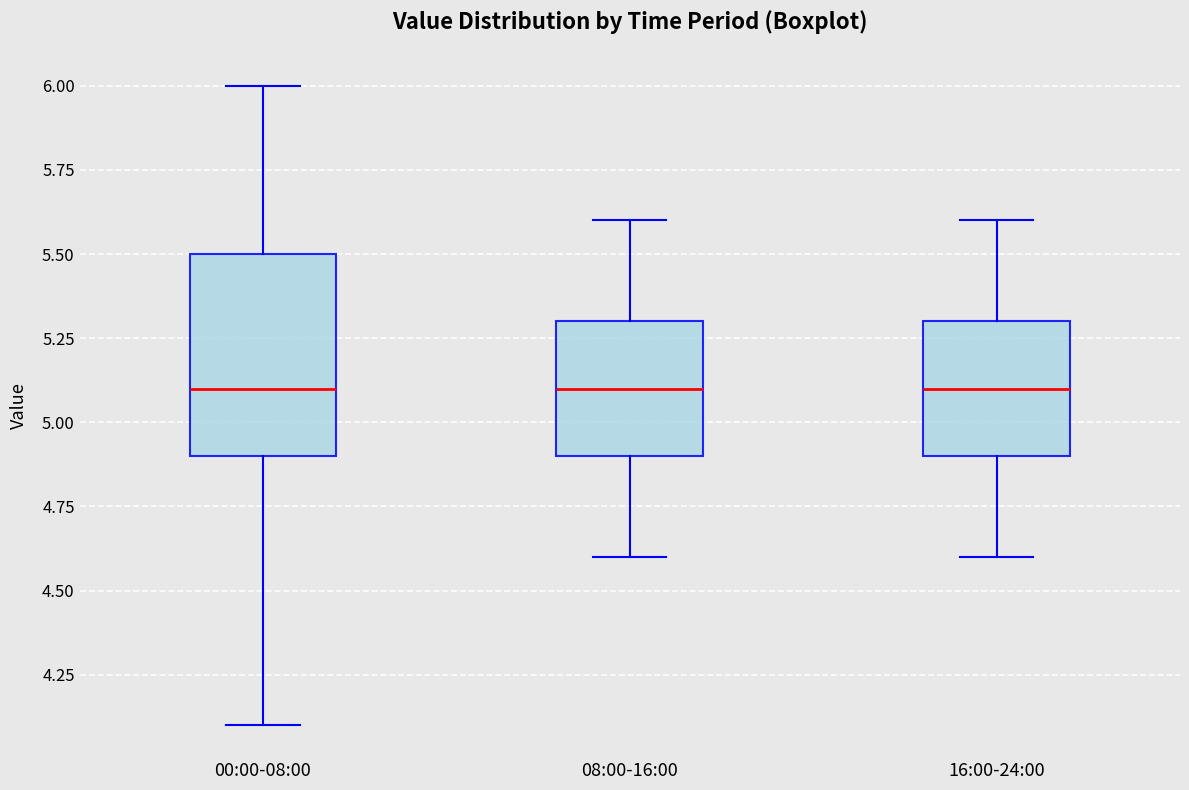

Comparing the boxes themselves (not the whiskers), which one is the tallest?

00:00-08:00